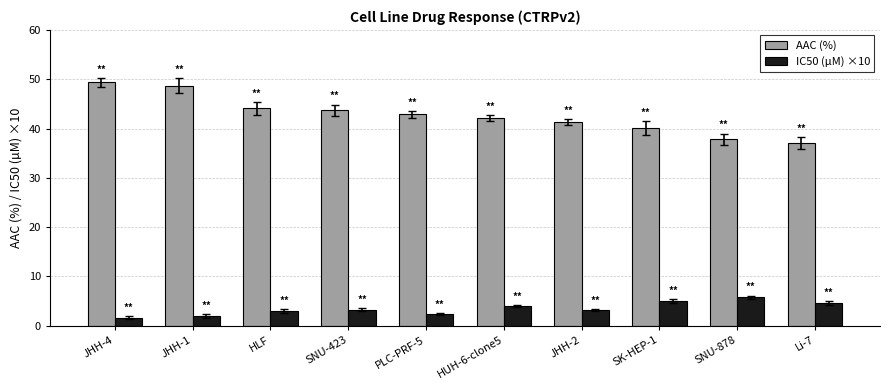

What is the lowest value of the IC50 (µM) ×10 series?

1.7